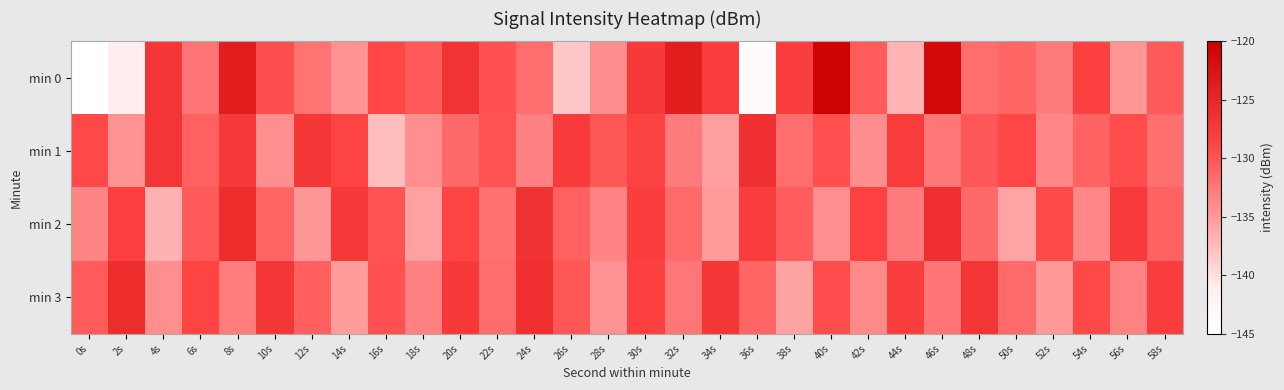

What is the maximum value for min 1?

-126.3